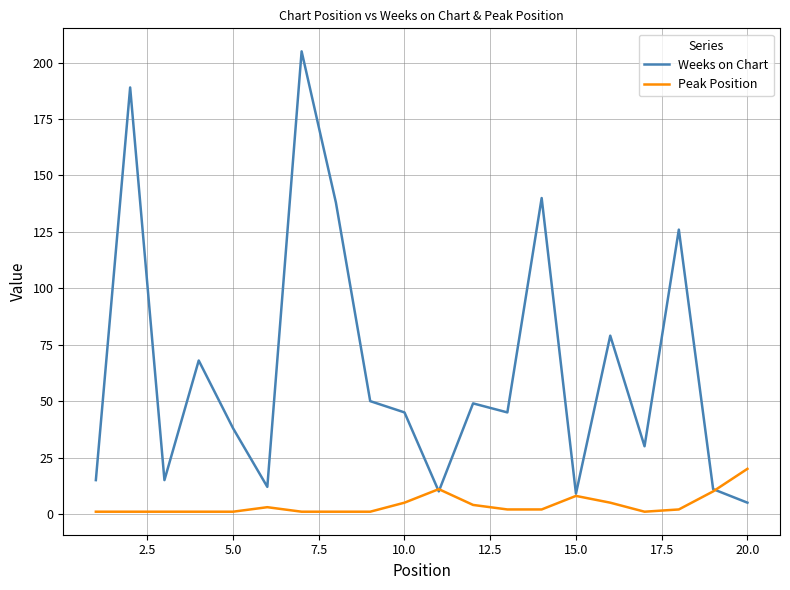

Reading left to right, extract all data points from this chart.

Weeks on Chart: 15	189	15	68	38	12	205	138	50	45	10	49	45	140	9	79	30	126	11	5
Peak Position: 1	1	1	1	1	3	1	1	1	5	11	4	2	2	8	5	1	2	10	20